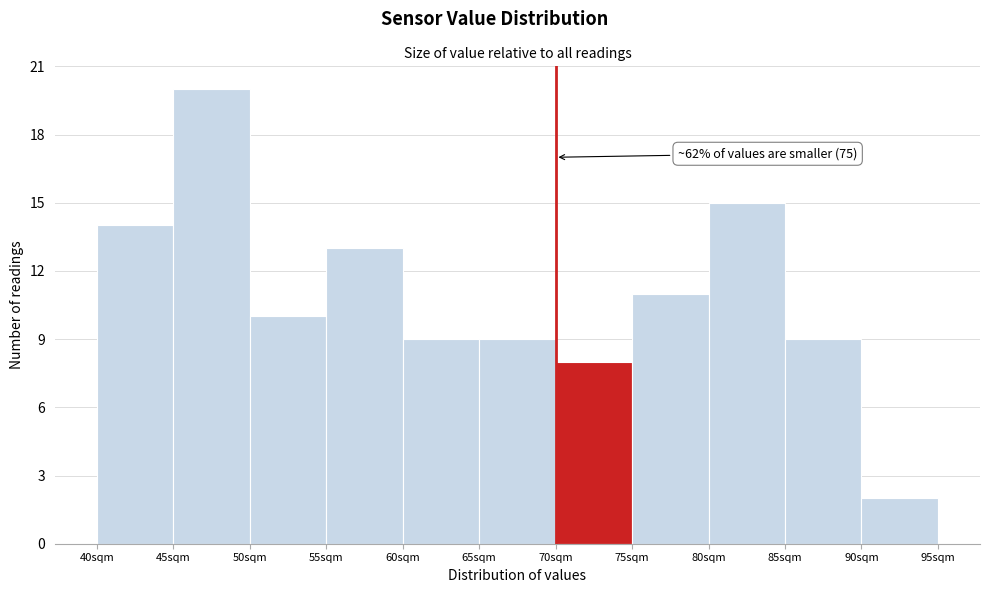

Which range on the x-axis has the tallest bar?

45 to 50